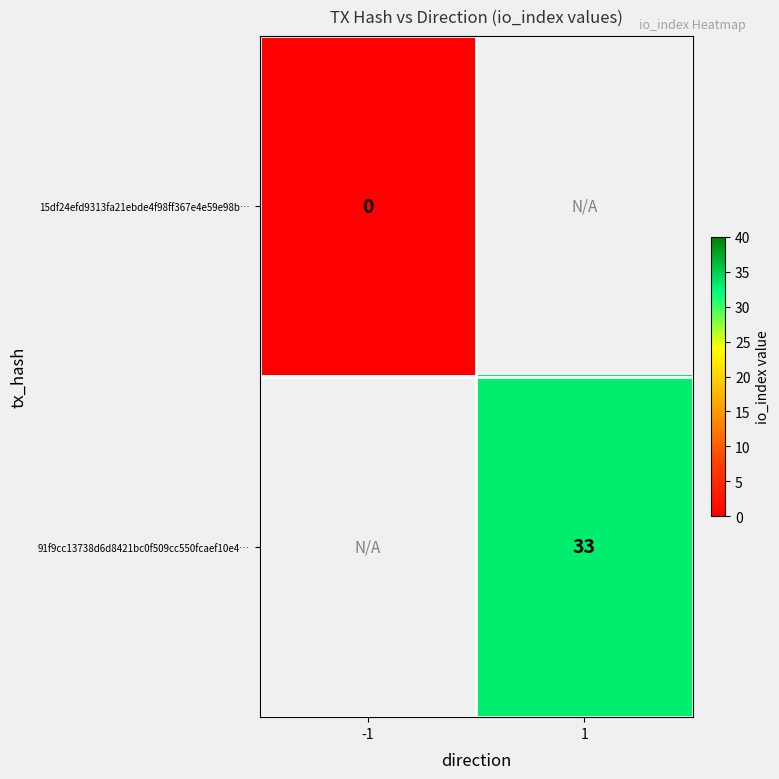

True or false: 91f9cc13738d6d8421bc0f509cc550fcaef10e4… has a value of 33 at 1.

True